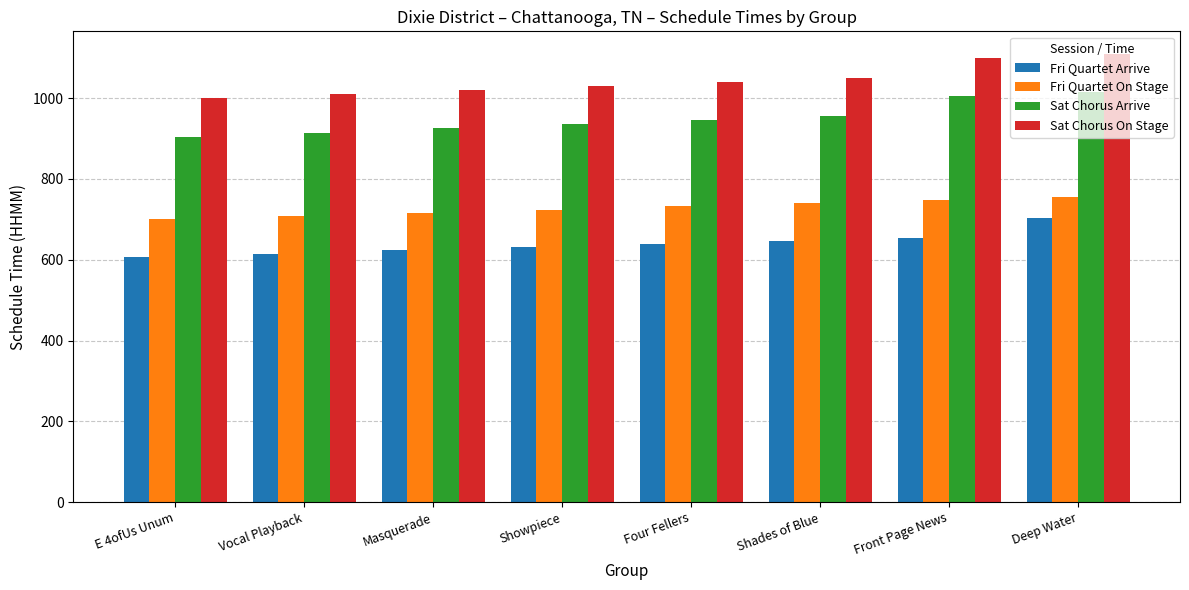

What is the difference between the maximum and minimum values in the Fri Quartet Arrive series?

96